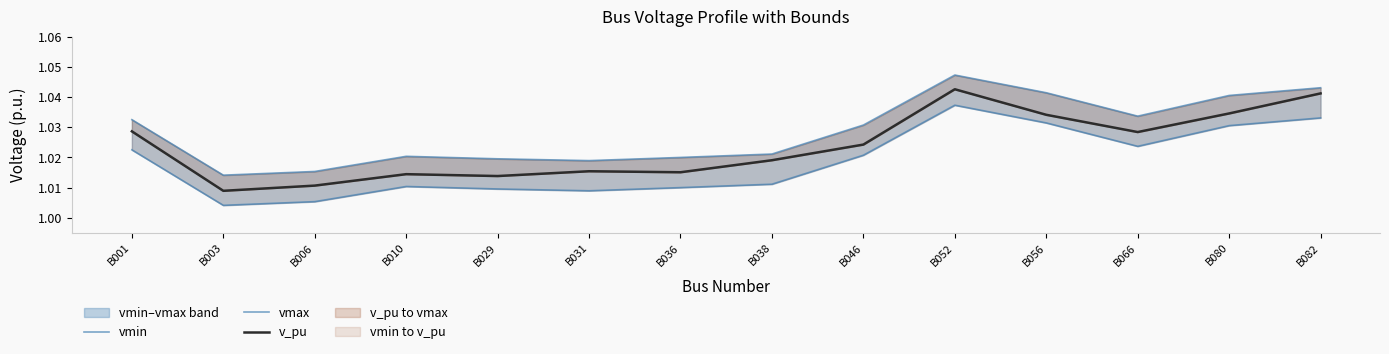

True or false: vmax and vmin intersect in this chart.

False